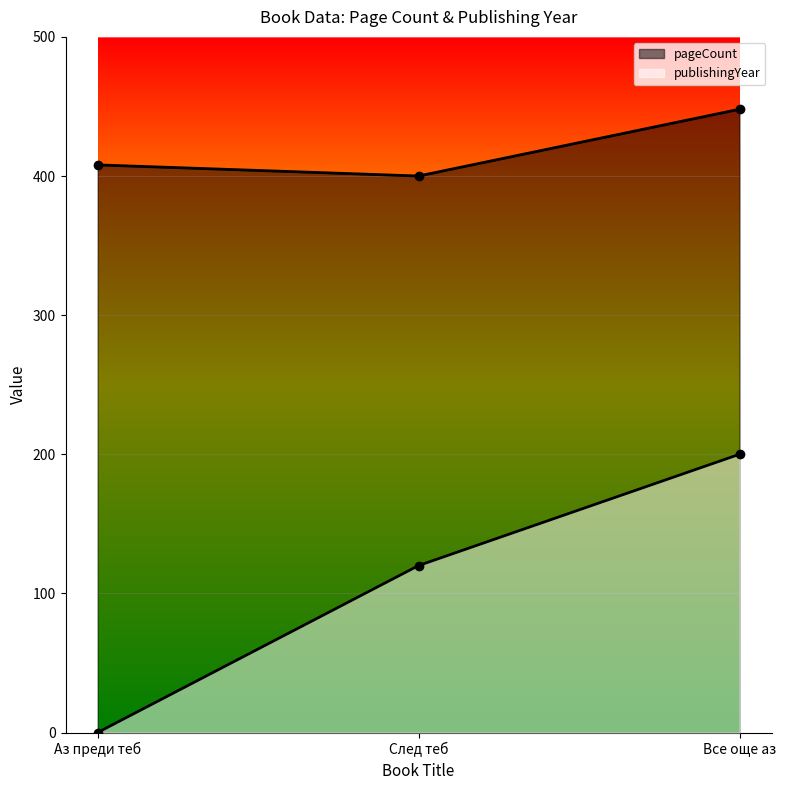

Rank the series at Все още аз from lowest to highest value.

publishingYear, pageCount